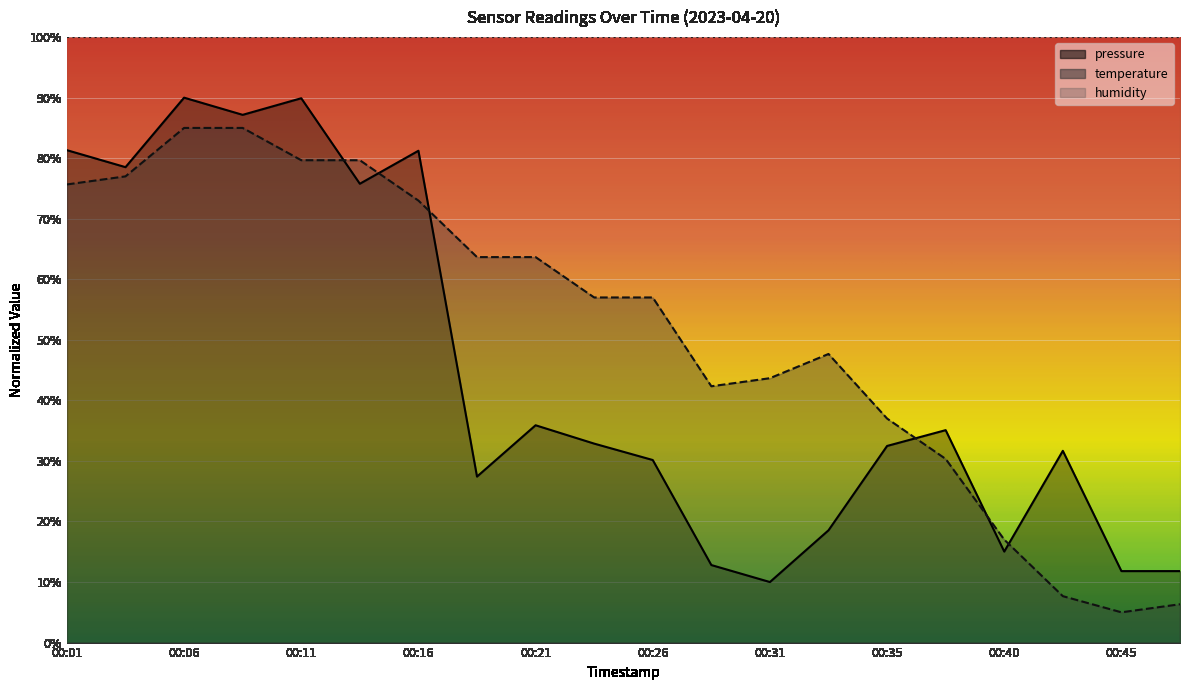

At which label is temperature closest to 45?

00:31